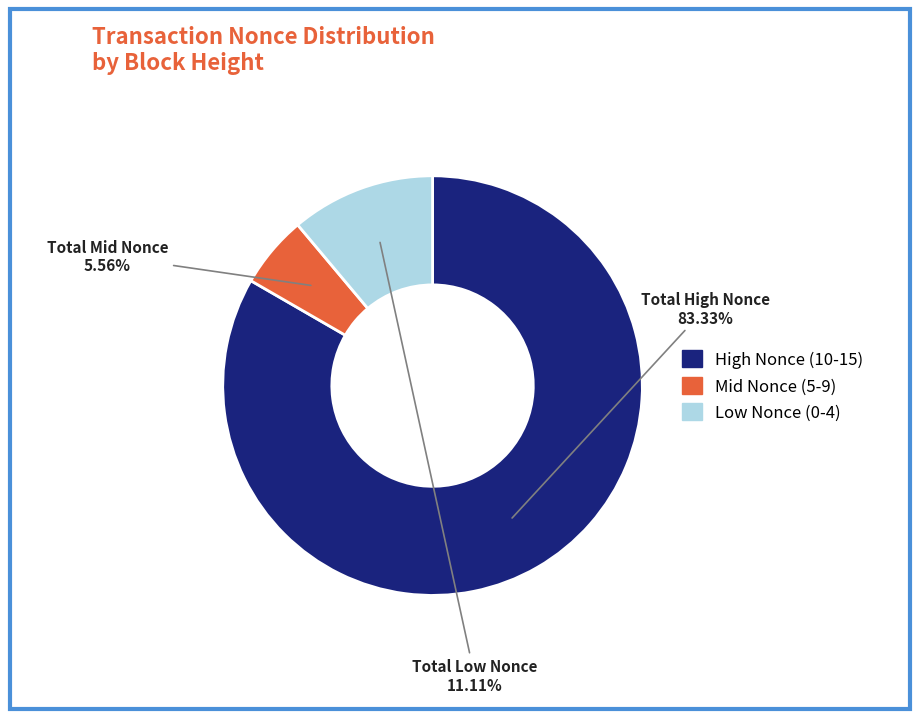

Does any single category account for the majority?

Yes